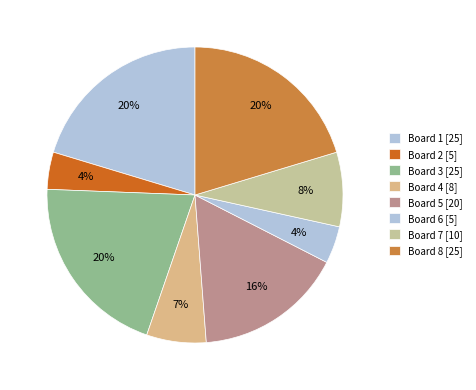

Which category has the biggest portion of the pie?

Board 1